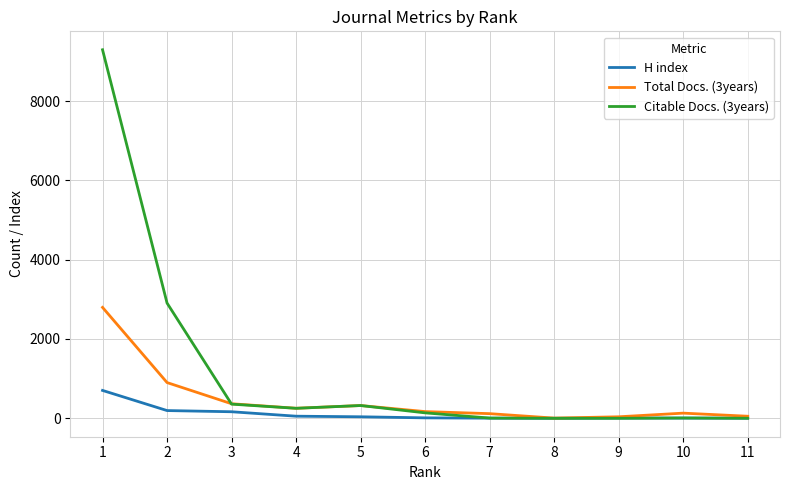

What is the highest value of the H index series?

703